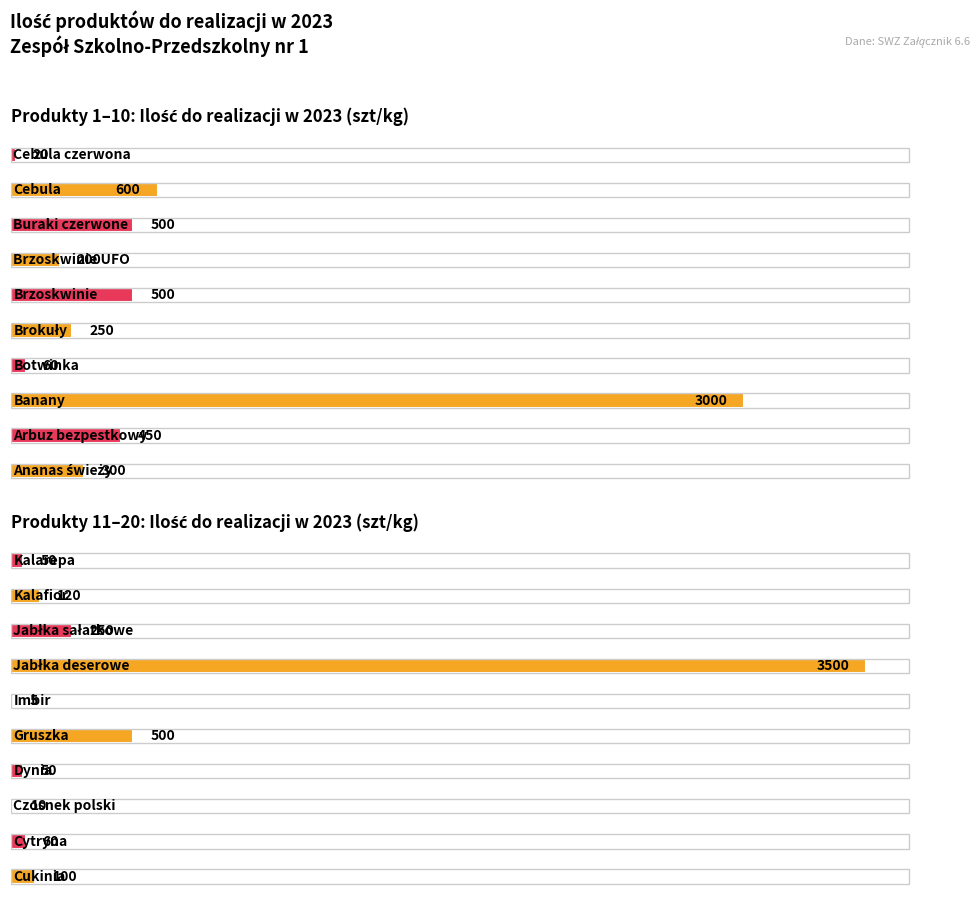

What is the difference between the maximum and minimum values?

3495